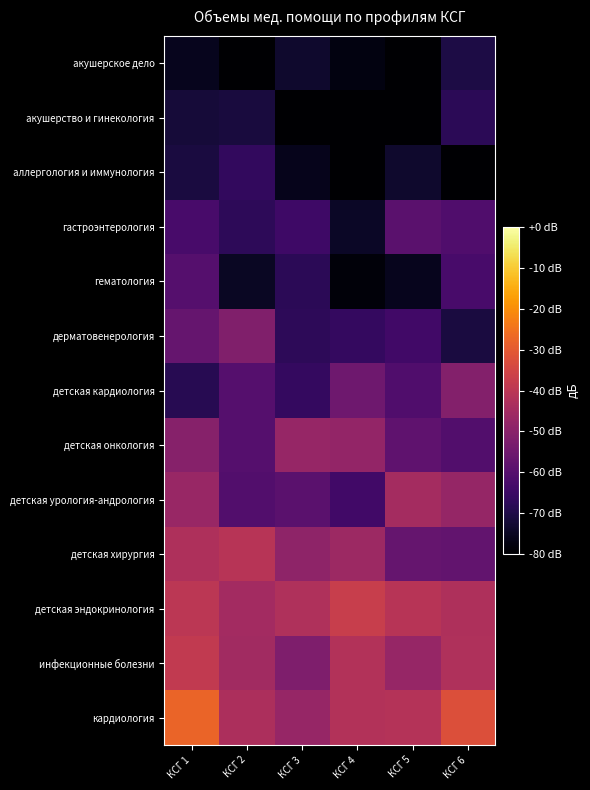

Which series has the largest total across all categories?

кардиология